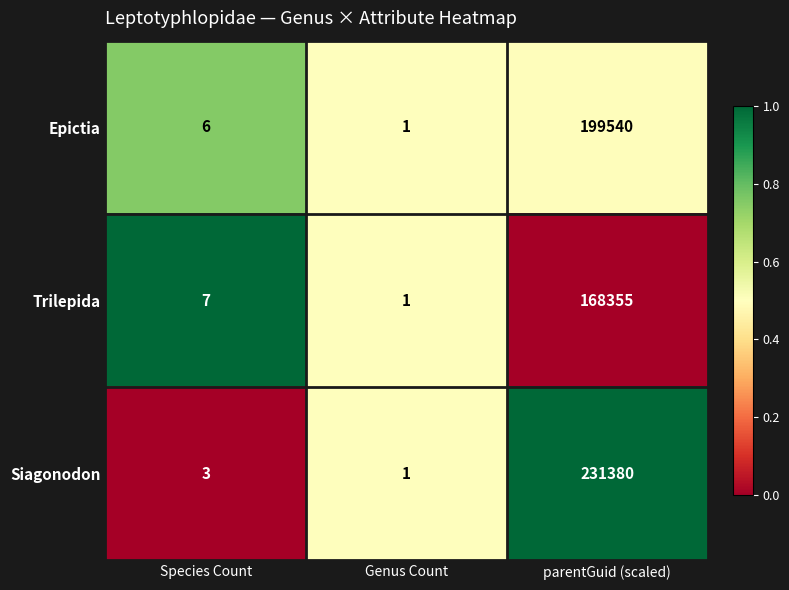

Which series has the largest range (max minus min)?

Siagonodon